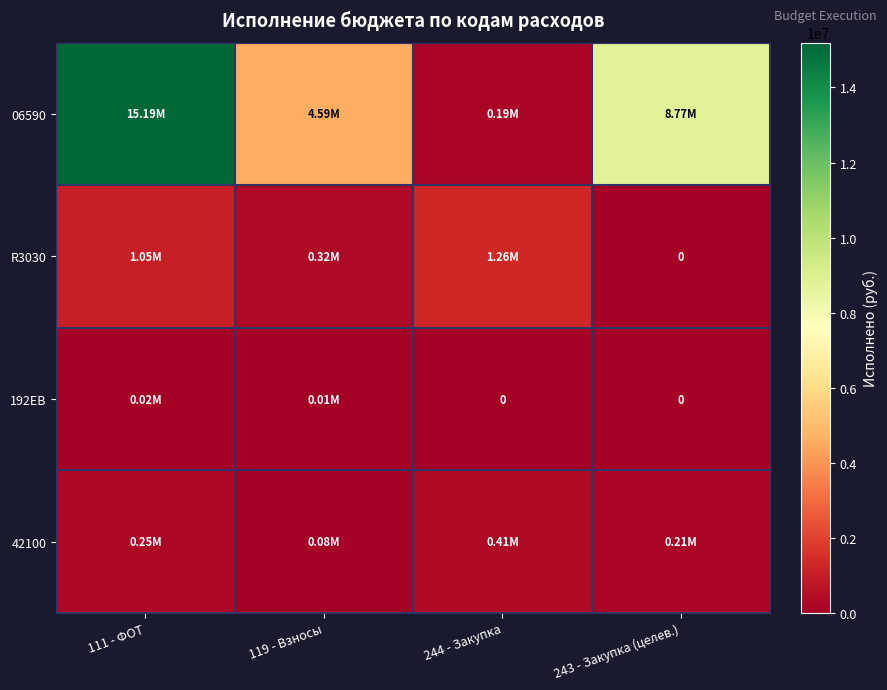

Which series has the largest total across all categories?

06590